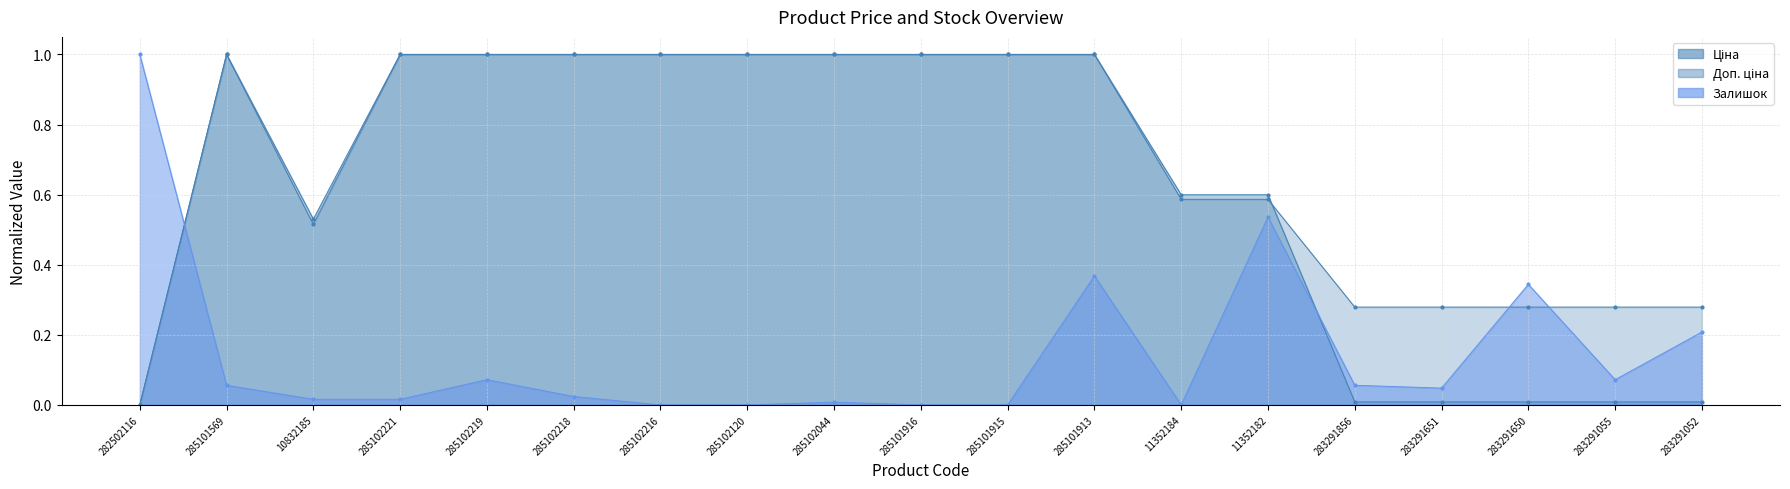

Rank the series at 285102219 from highest to lowest value.

Ціна, Доп. ціна, Залишок